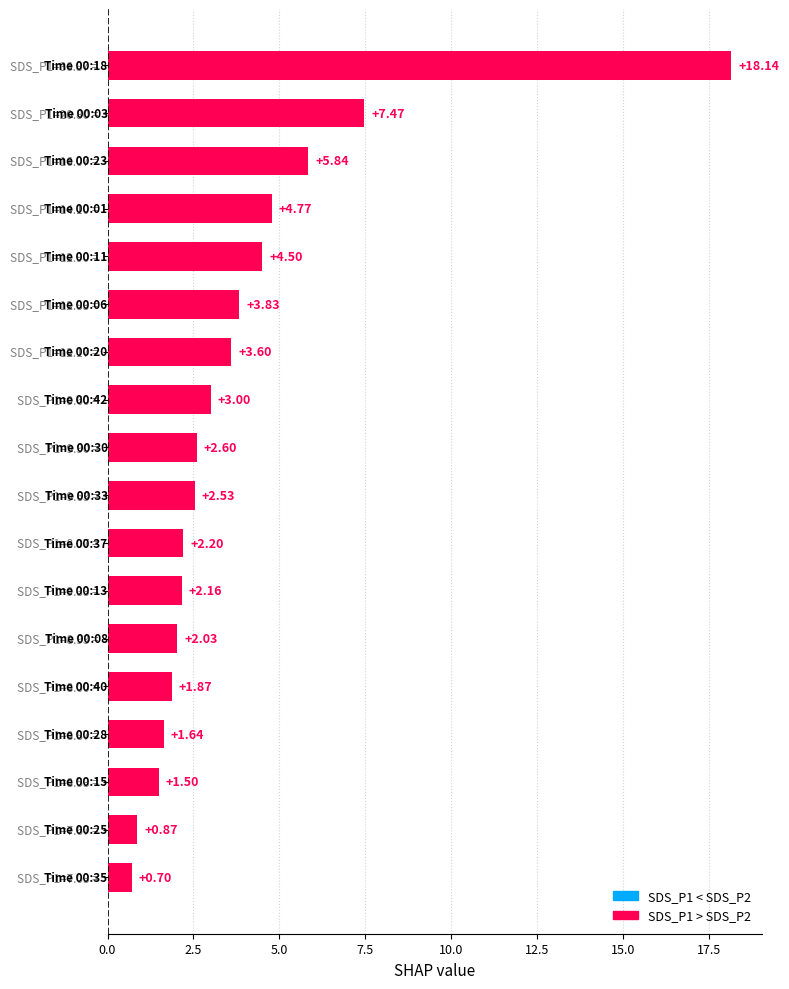

What is the difference between the second highest and minimum values?

6.8